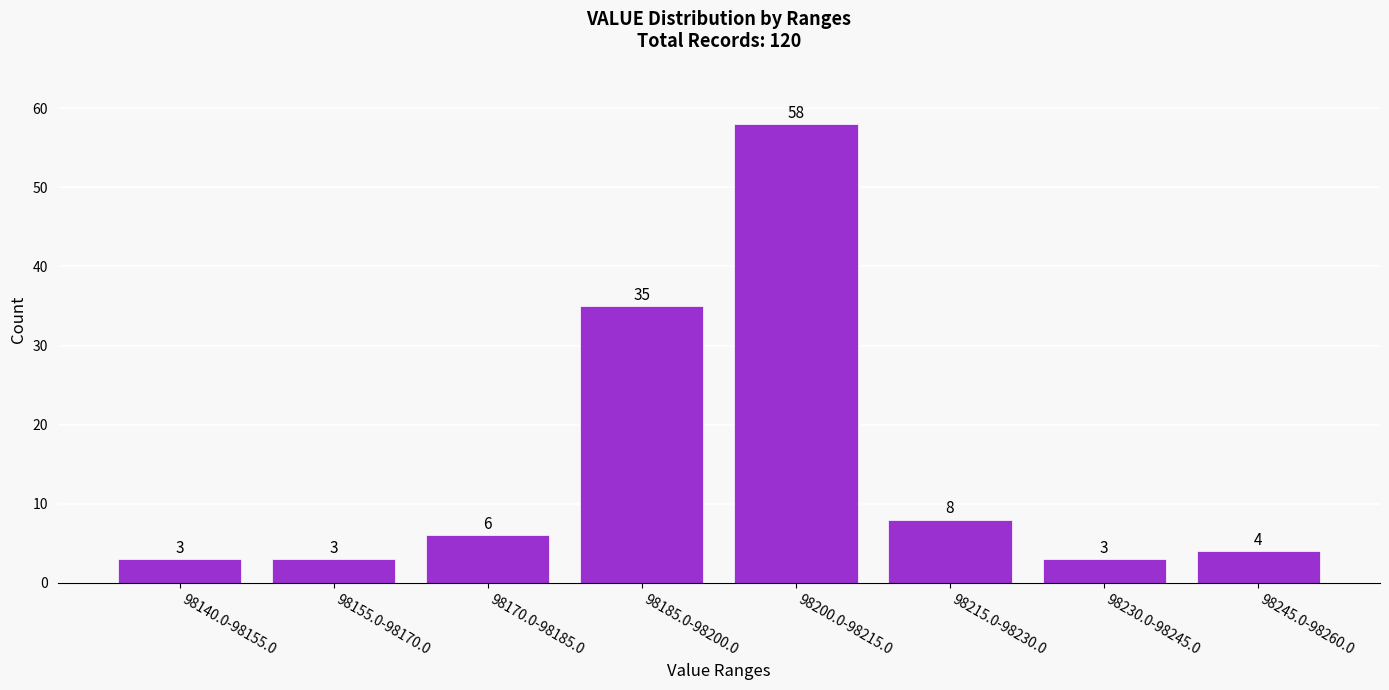

Reading right to left, extract all data points from this chart.

98245.0-98260.0=4	98230.0-98245.0=3	98215.0-98230.0=8	98200.0-98215.0=58	98185.0-98200.0=35	98170.0-98185.0=6	98155.0-98170.0=3	98140.0-98155.0=3